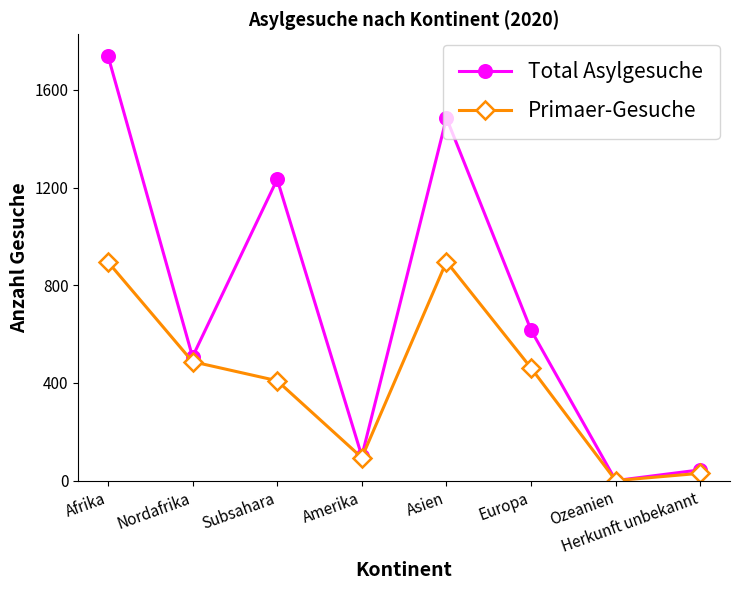

What is the label of the 2nd point from the left?

Nordafrika